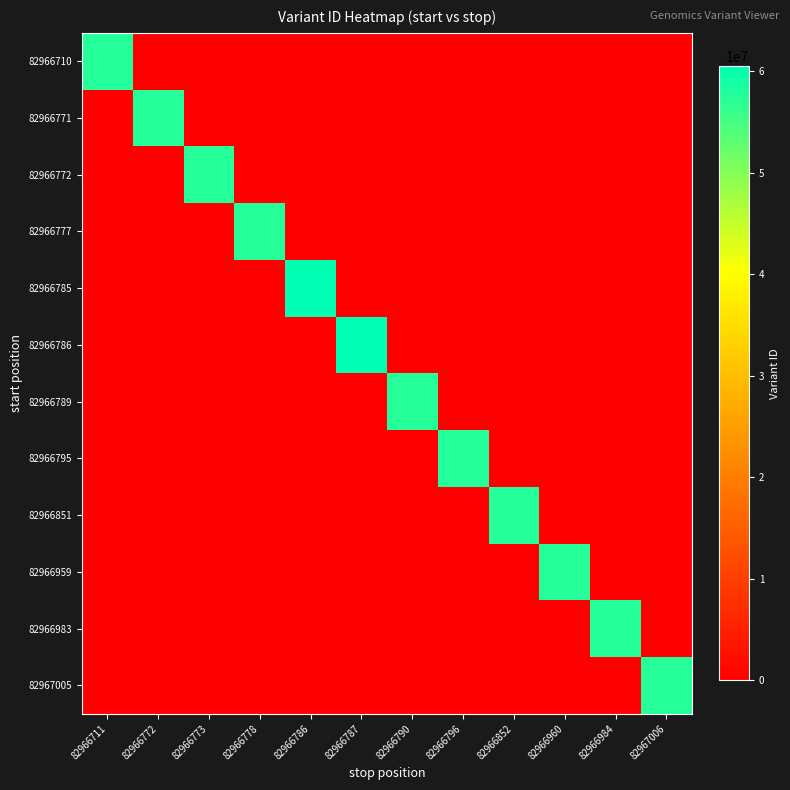

List the series in order of their peak value, highest first.

82966786, 82966785, 82967005, 82966983, 82966959, 82966851, 82966795, 82966789, 82966777, 82966772, 82966771, 82966710